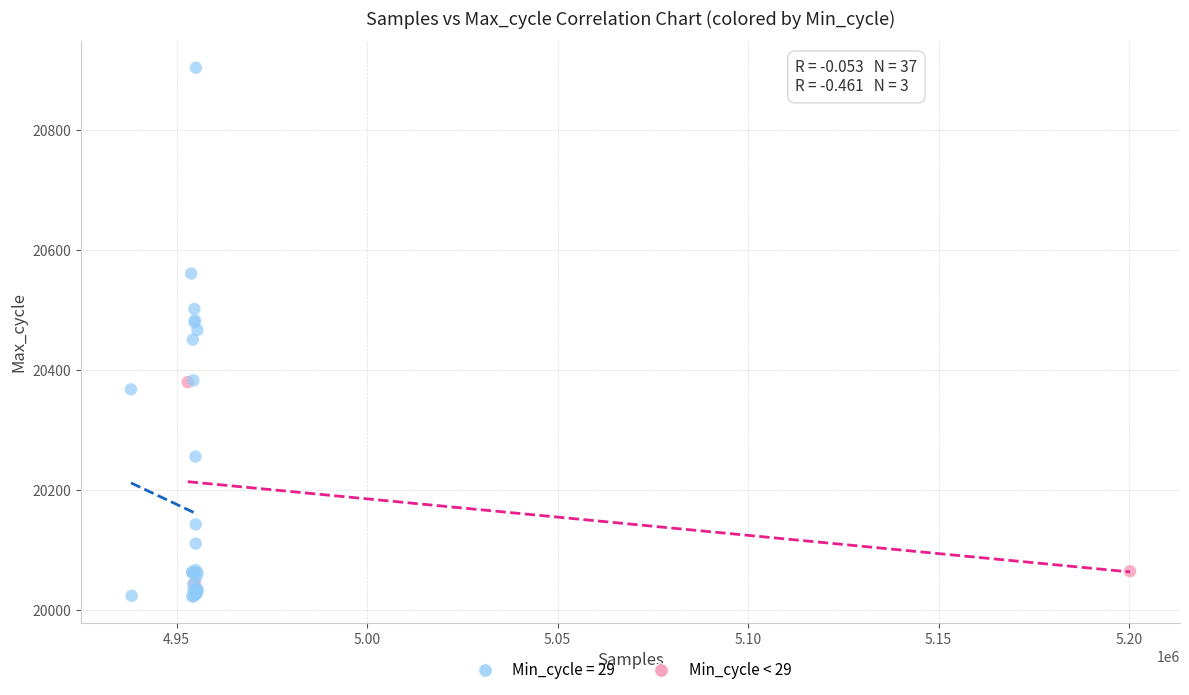

Which series has the widest spread of Y values?

Min_cycle = 29